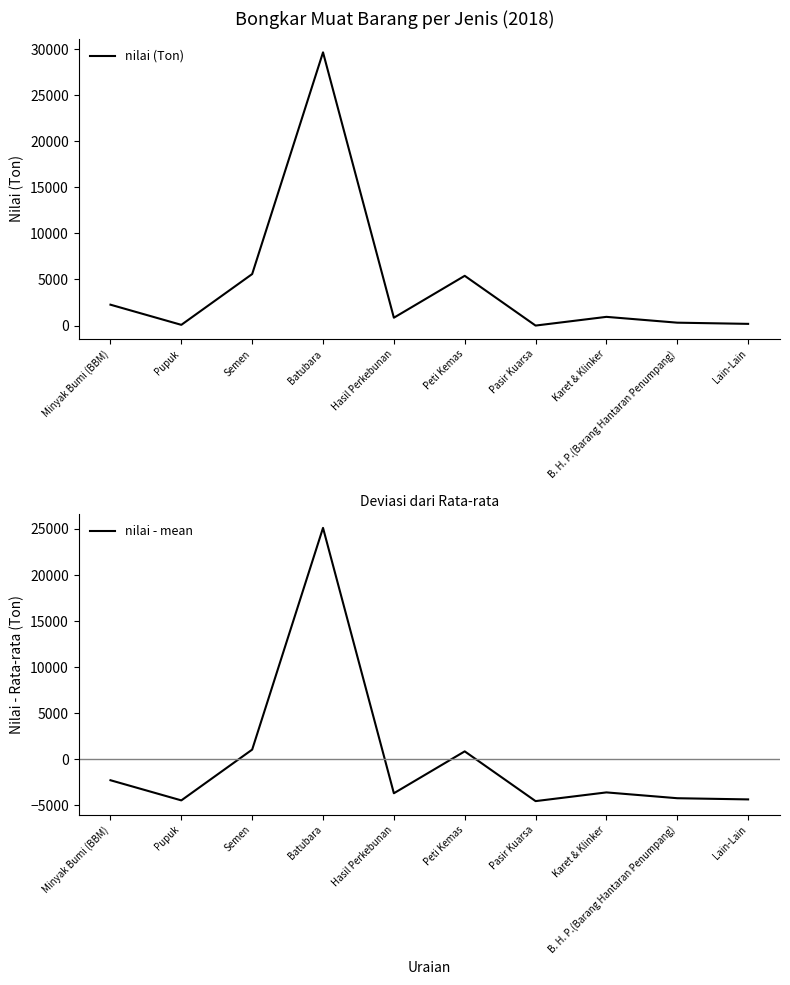

True or false: nilai (Ton) and nilai - mean intersect in this chart.

False